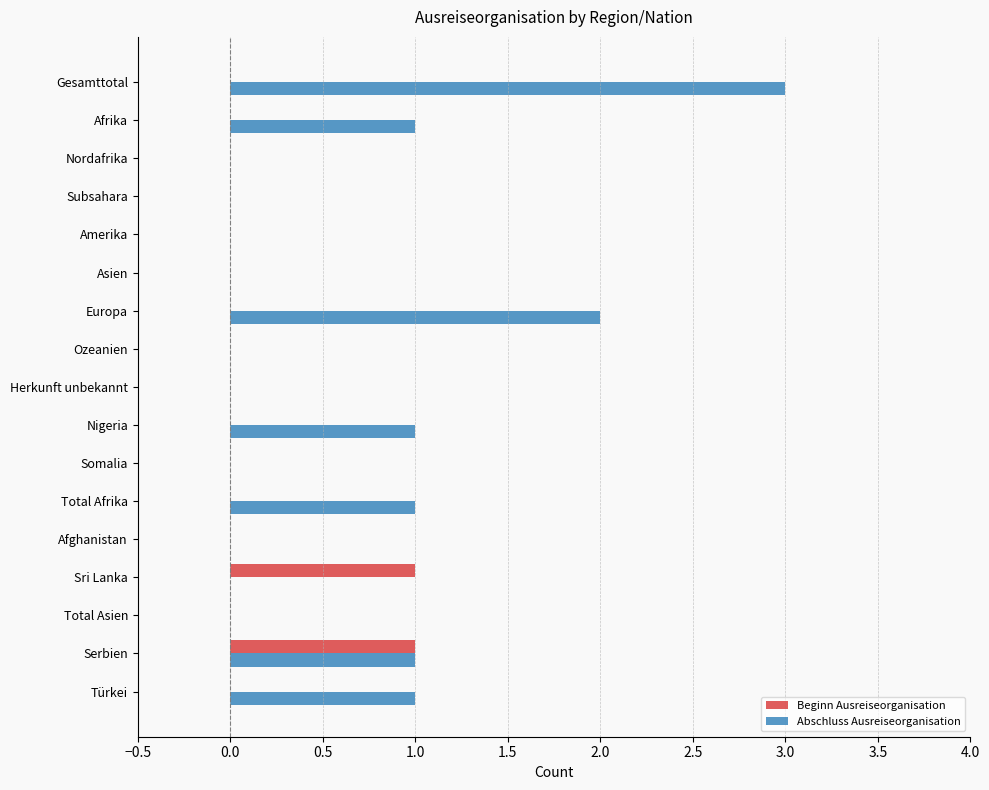

At which category is the sum across all series the highest?

Gesamttotal